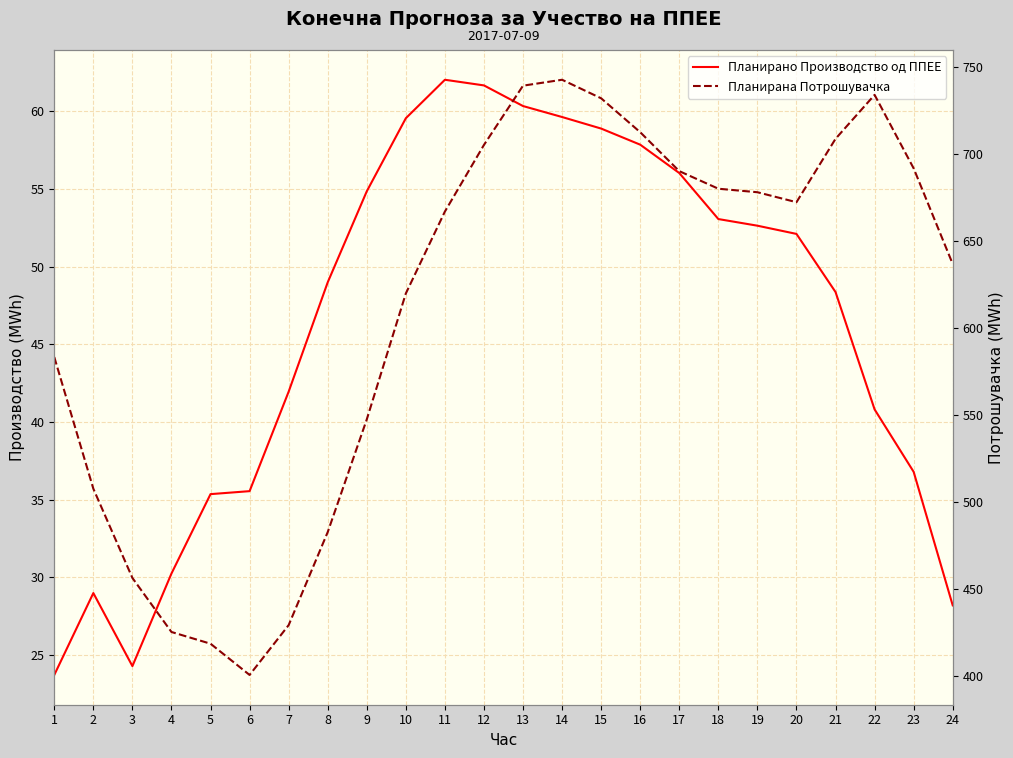

Does the chart display data point markers on the line(s)?

No